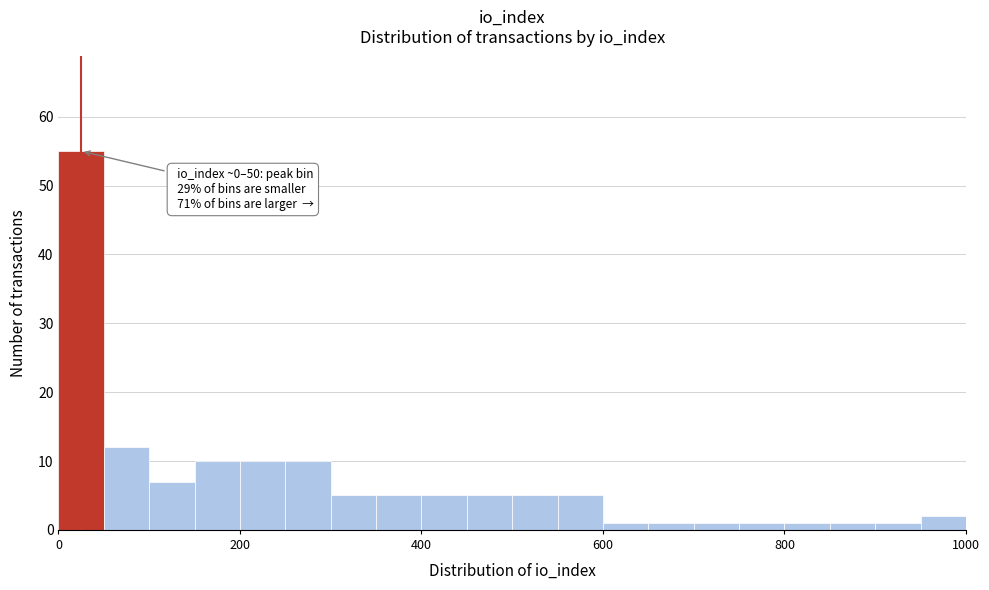

Around what value on the x-axis is the tallest bar? Give the approximate position of its centre, as read against the axis.

20